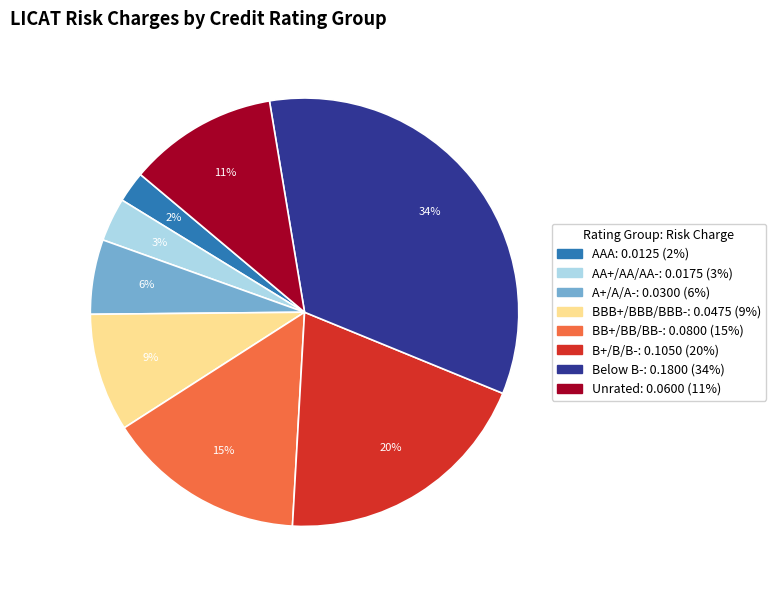

What is the largest slice in the pie chart?

Below B-